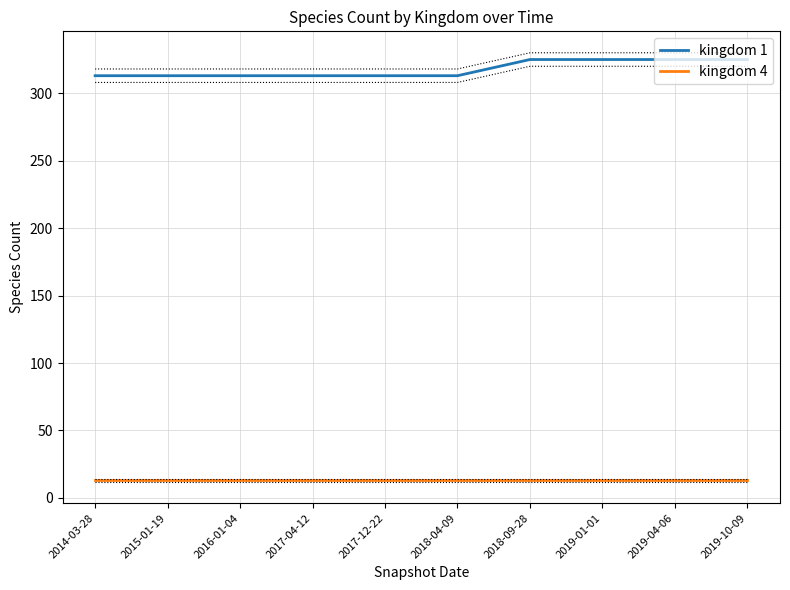

What are all the series names shown in the legend?

kingdom 1, kingdom 4